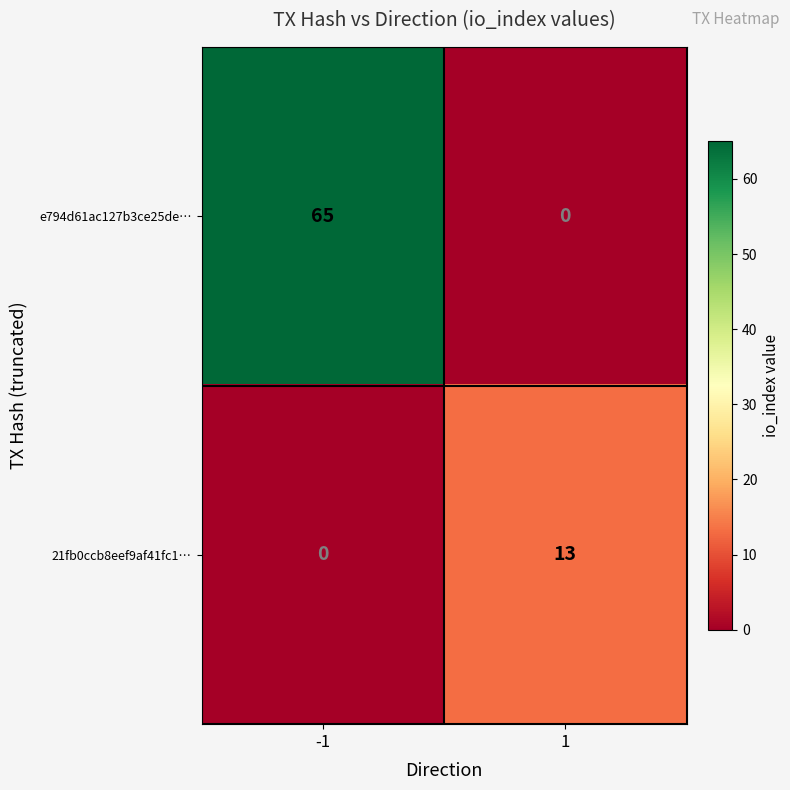

Which series has the widest spread of values?

e794d61ac127b3ce25de…